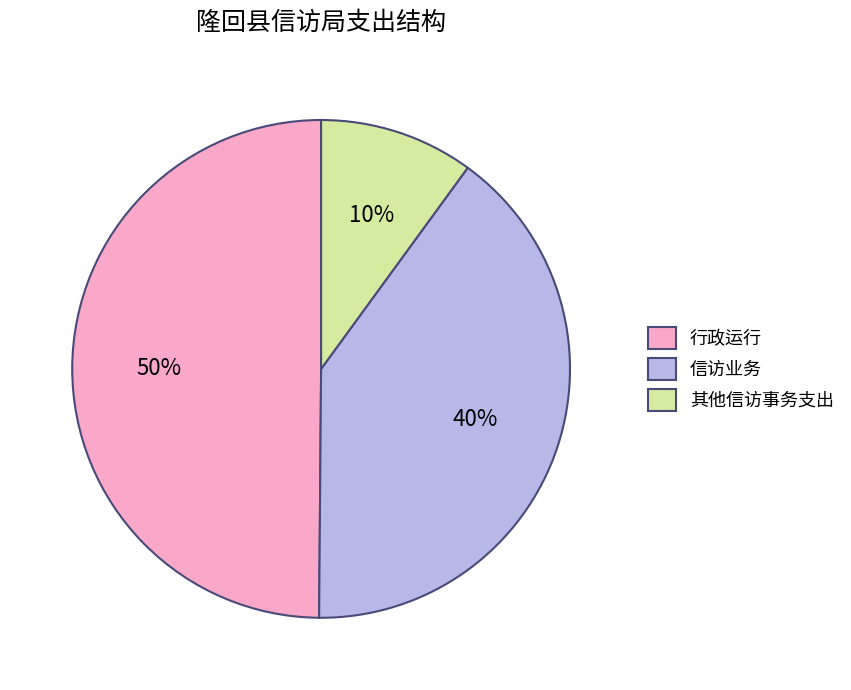

The 行政运行 slice represents 36% of the pie. True or false?

False